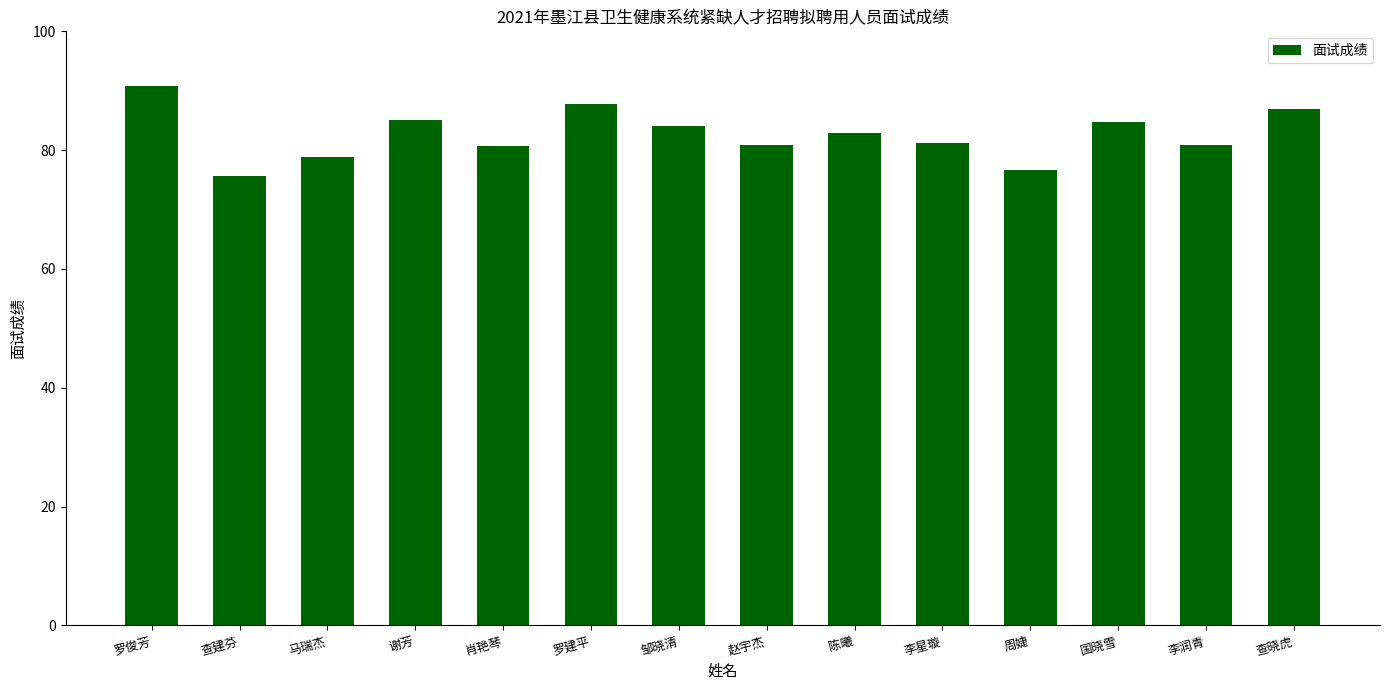

Is it true that the value at 国晓雪 is 130.3?

False